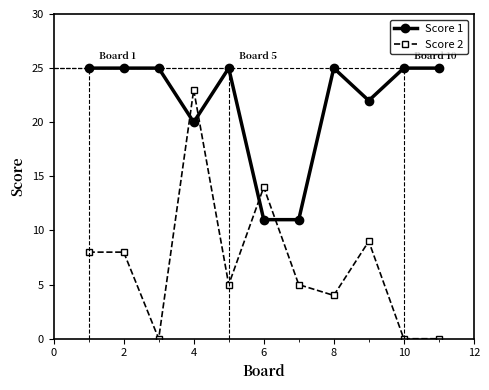

How many times do Score 1 and Score 2 cross each other?

4